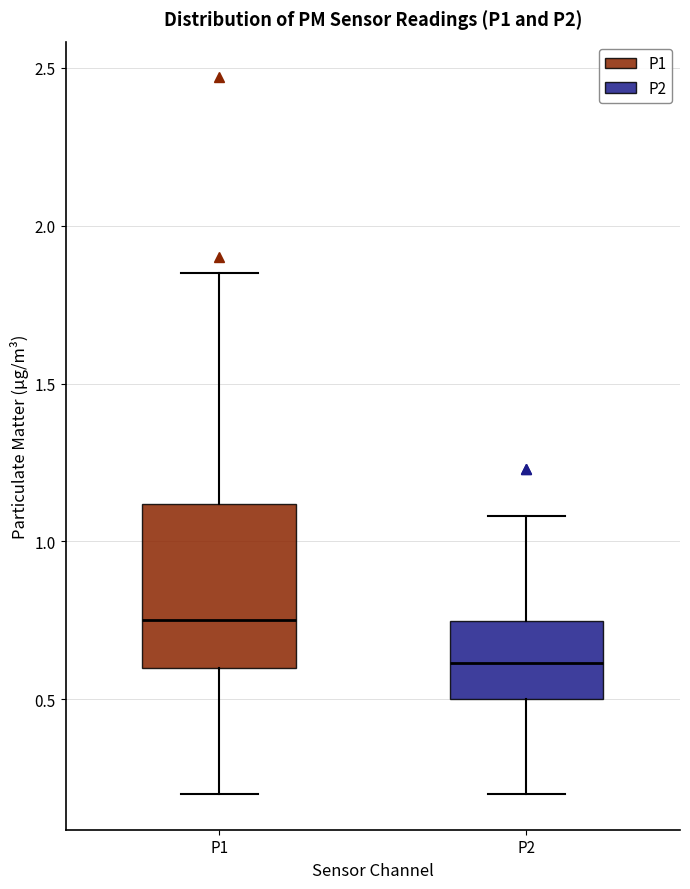

Which box's median line is the highest?

P1